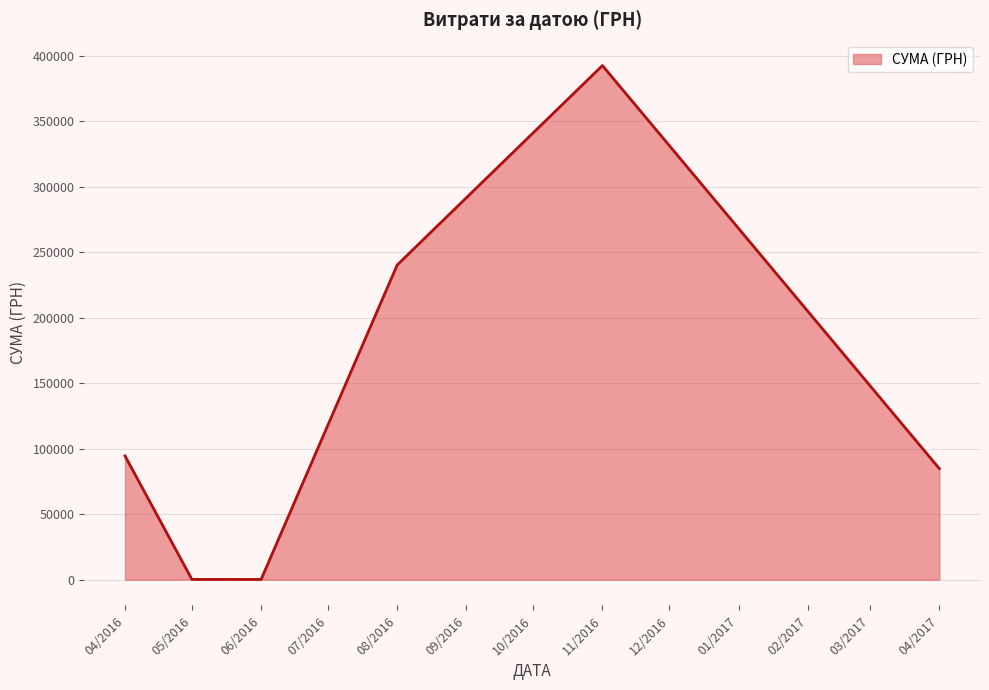

Which label corresponds to the largest value in the chart?

11/2016